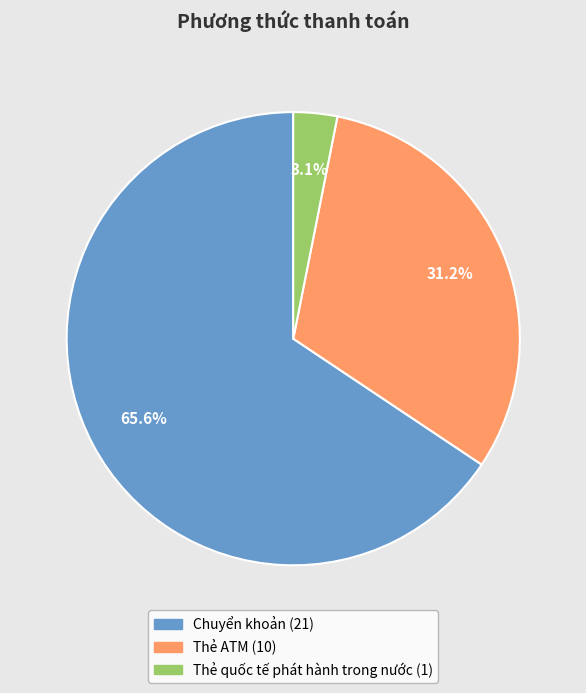

To the nearest percent, what is the combined percentage of Thẻ ATM and Thẻ quốc tế phát hành trong nước?

34%